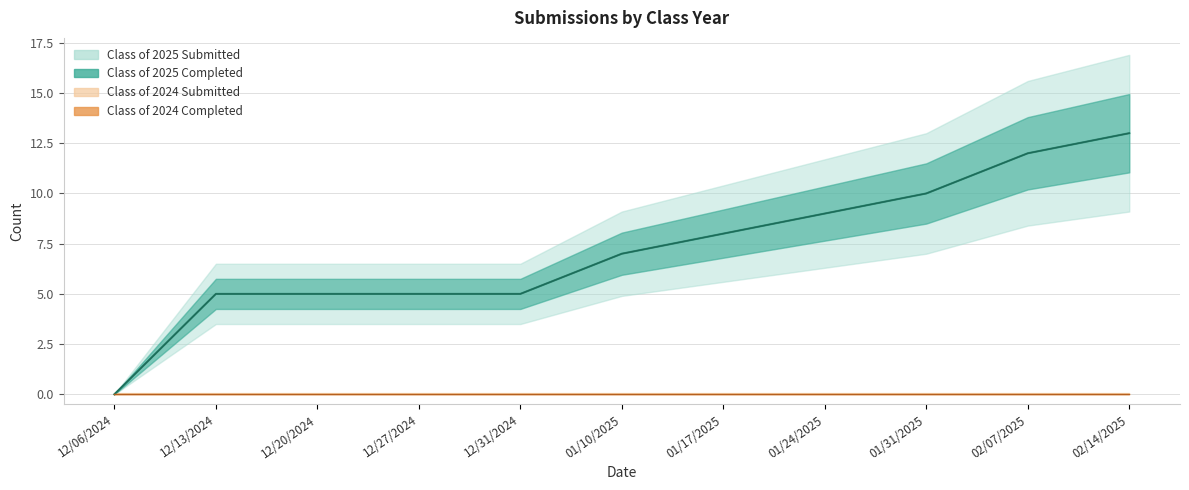

What is the difference between the second highest and minimum values in the Class of 2025 Submitted series?

12